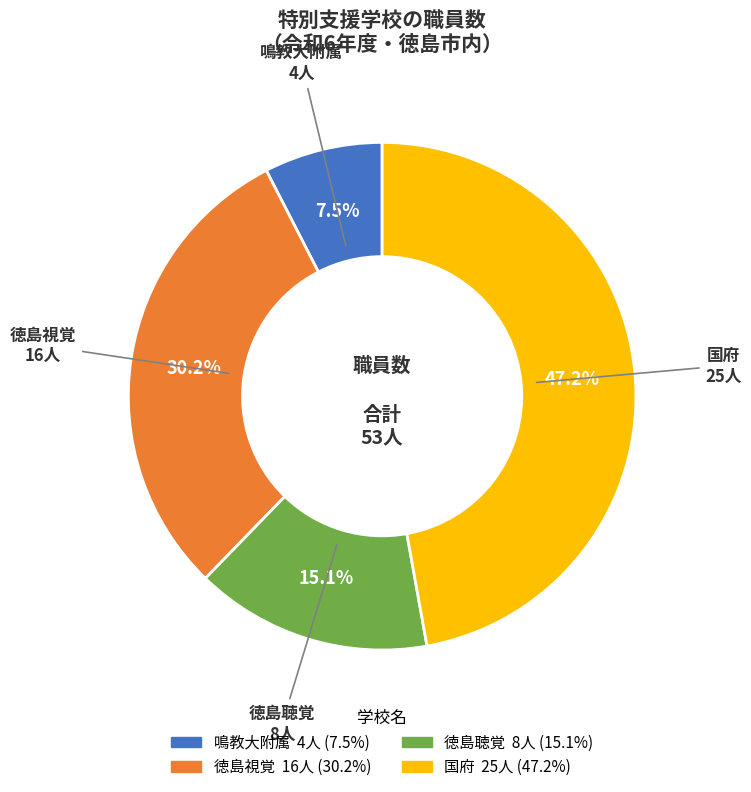

To the nearest percent, what portion does 徳島聴覚 represent?

15%